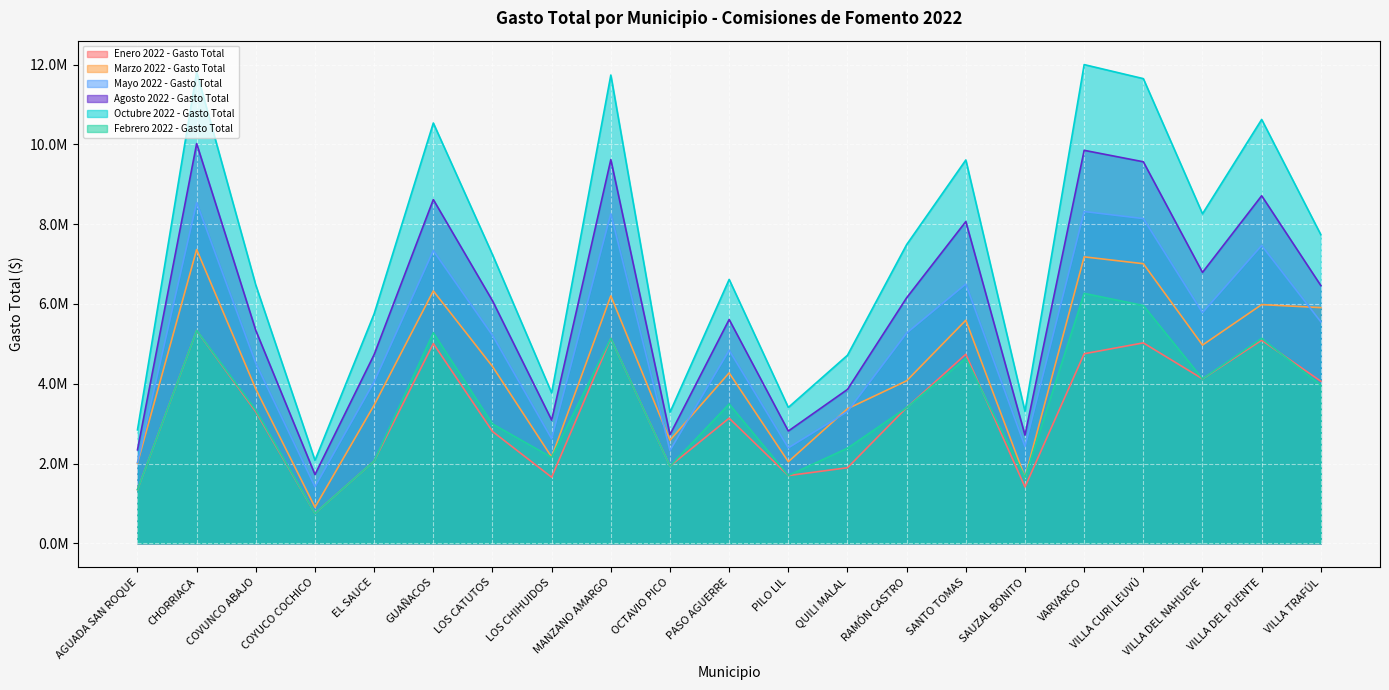

How many interior local valleys does the Agosto 2022 - Gasto Total series have?

6